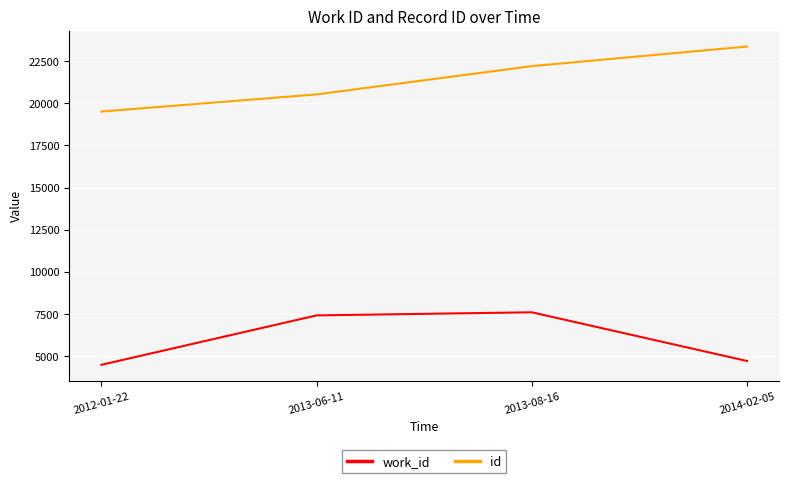

Which category has the highest value across all series?

2014-02-05